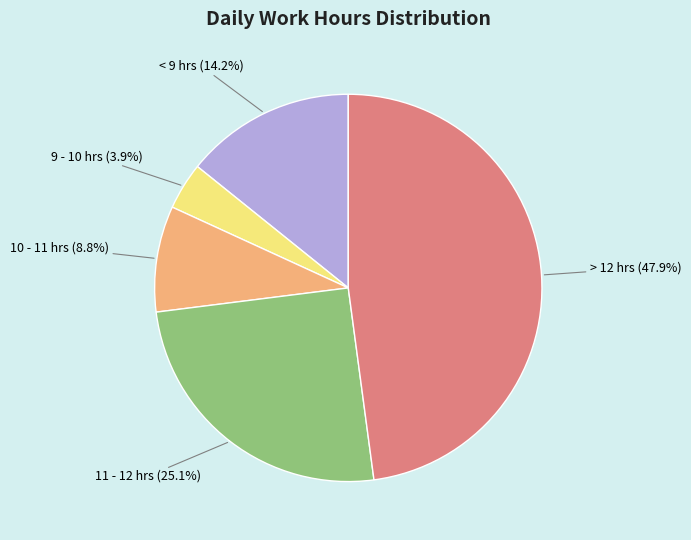

Is the sum of 11 - 12 hrs and < 9 hrs greater than half?

No